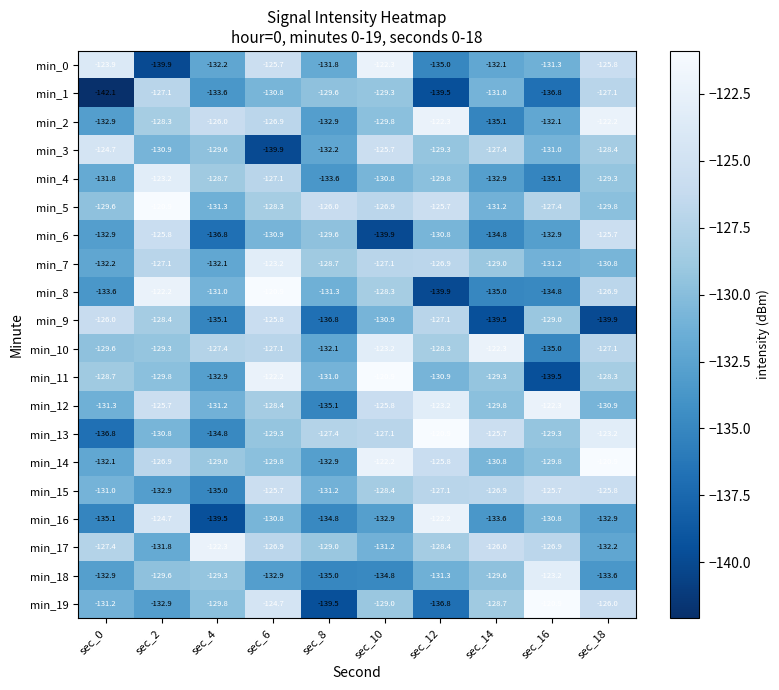

True or false: min_14 has a value of -66.9 at sec_8.

False